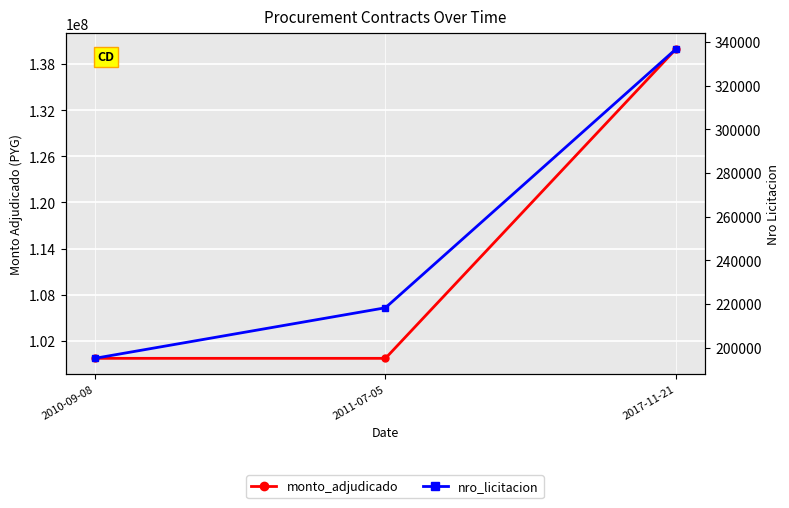

The value of nro_licitacion at 2010-09-08 is 40817. True or false?

False